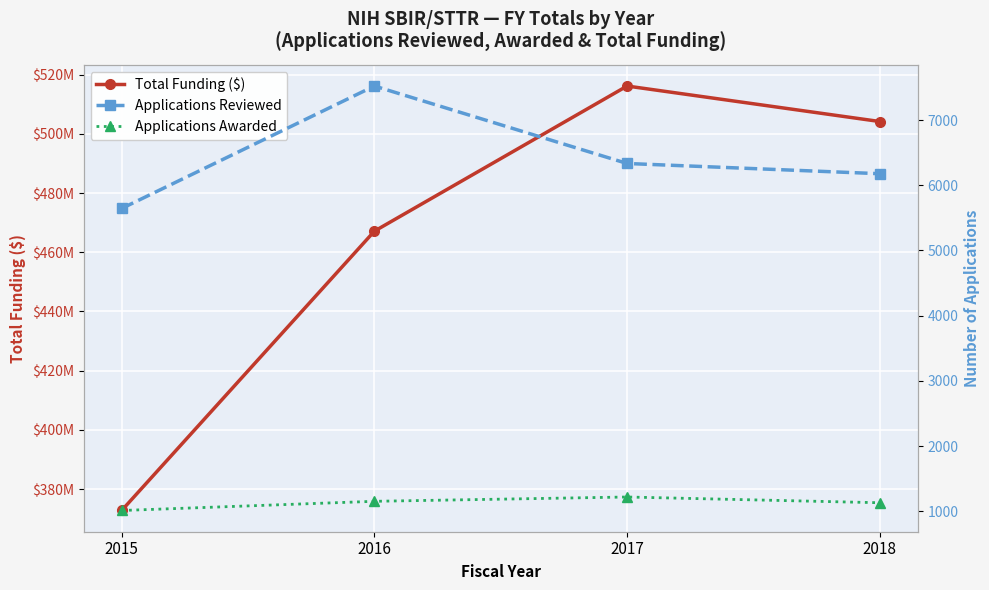

Which has a higher value, 2015 or 2017?

2017